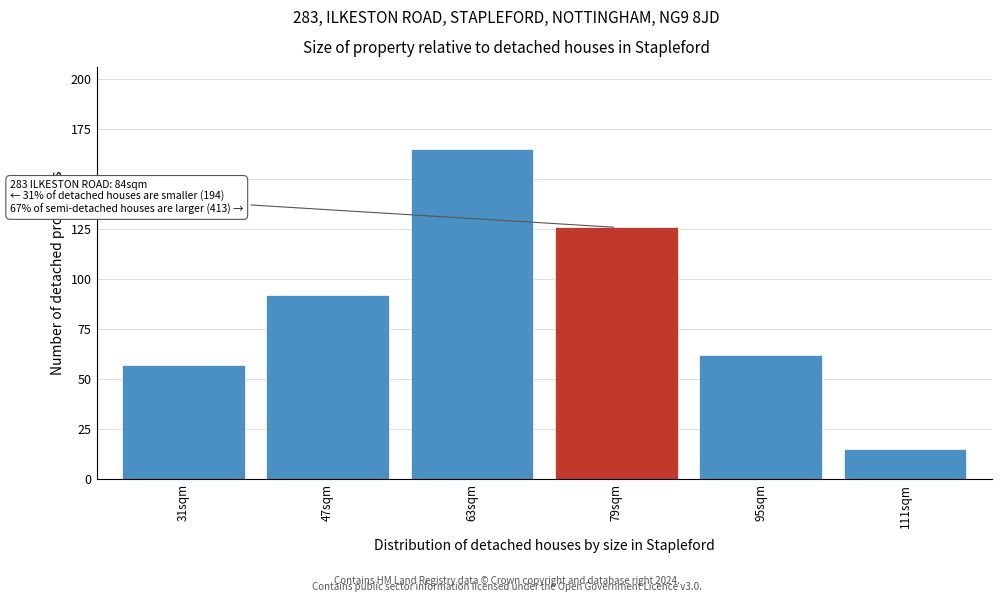

Reading left to right, transcribe all the data shown in this chart.

57	92	165	126	62	15